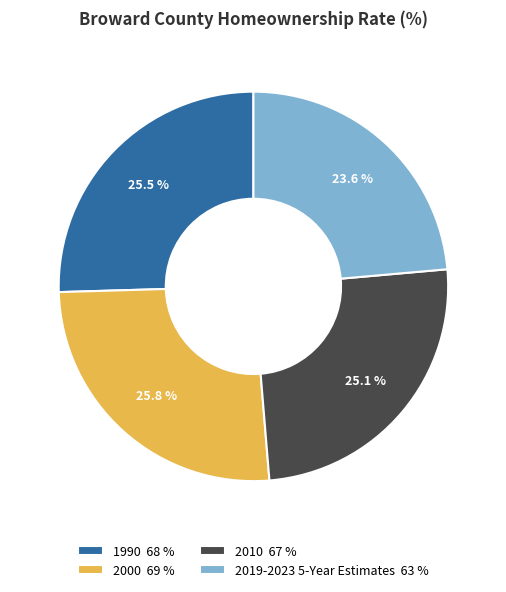

Between 2010 67 % and 2019-2023 5-Year Estimates 63 %, which is larger?

2010 67 %